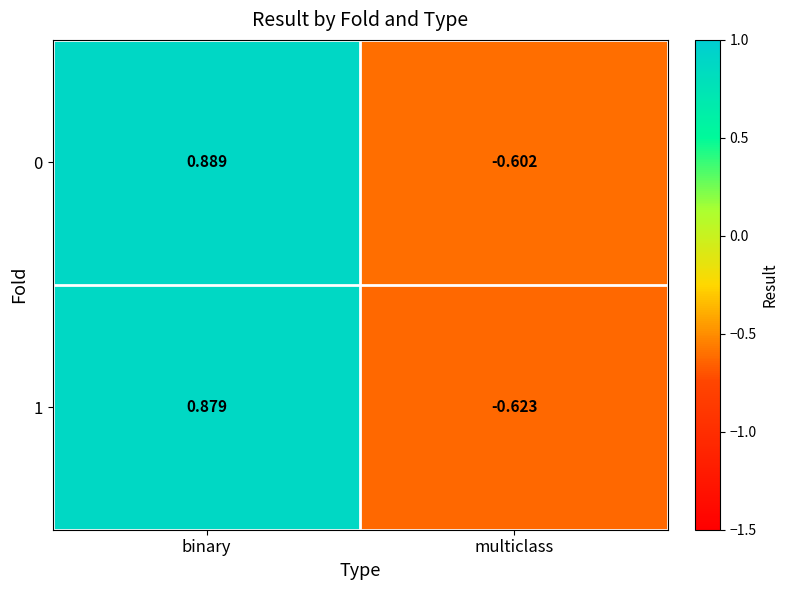

At which category is the sum across all series the highest?

binary